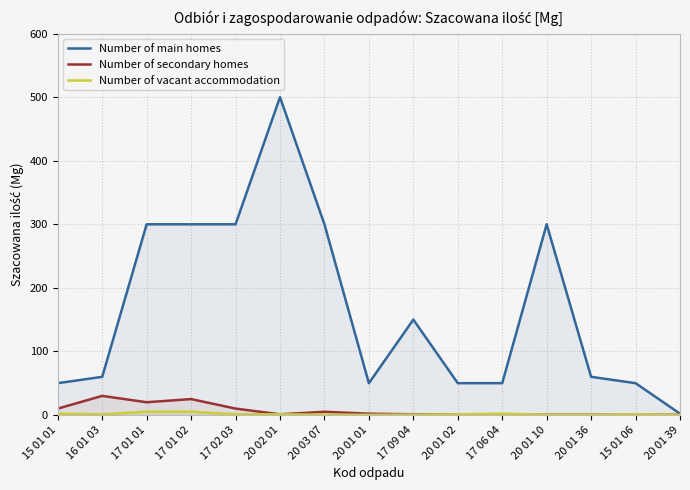

How many interior local valleys does the Number of main homes series have?

1